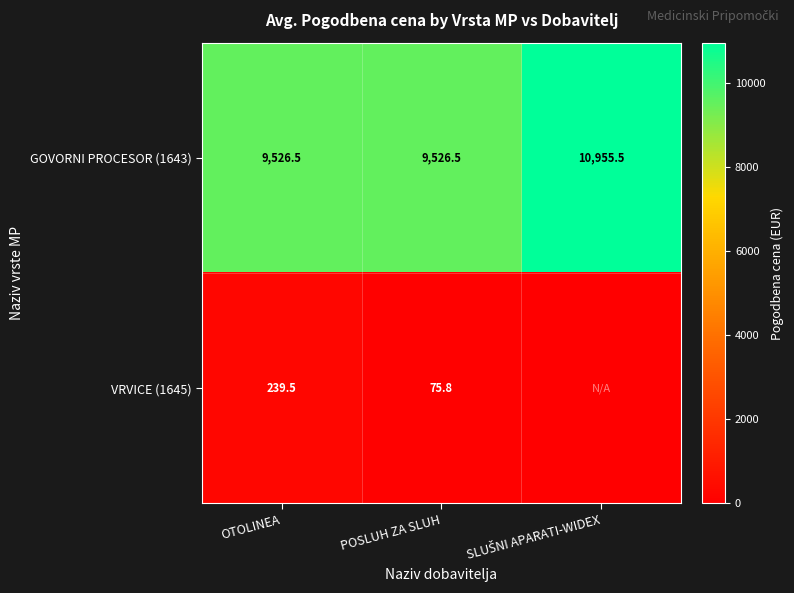

At POSLUH ZA SLUH, list the series in order from smallest to largest.

VRVICE (1645), GOVORNI PROCESOR (1643)